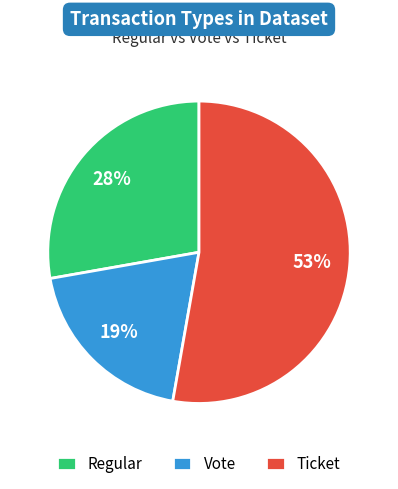

Which has a higher value, Regular or Ticket?

Ticket